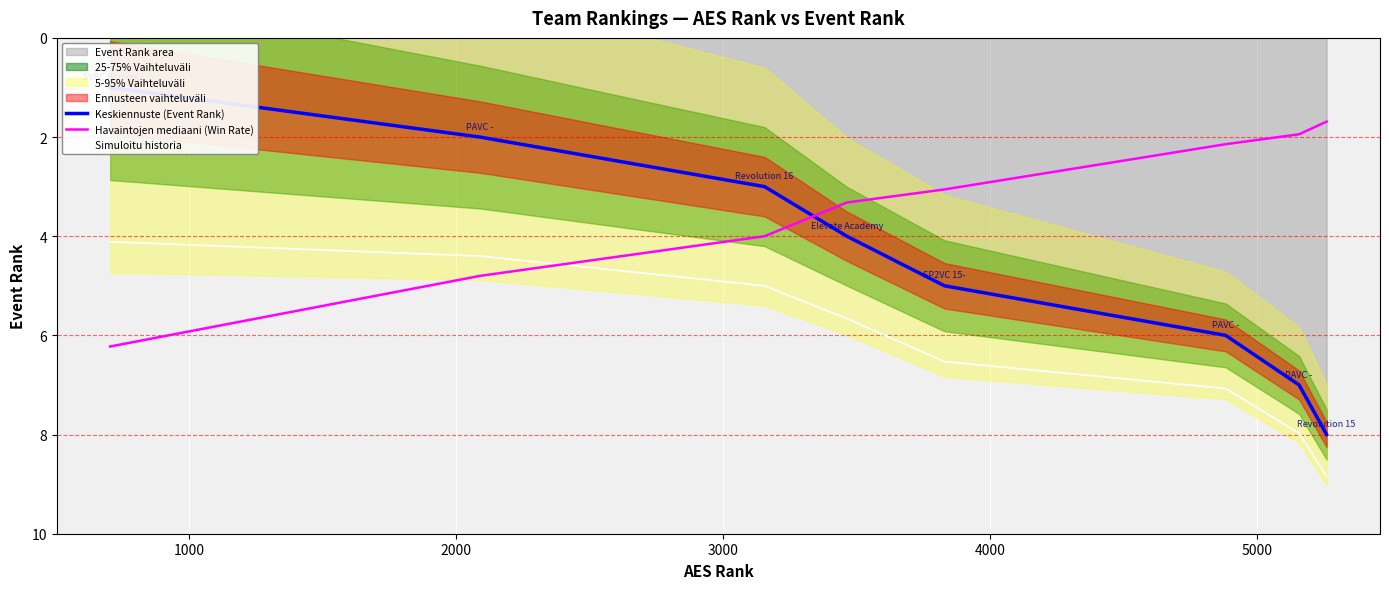

What is the greatest value displayed?

8.8